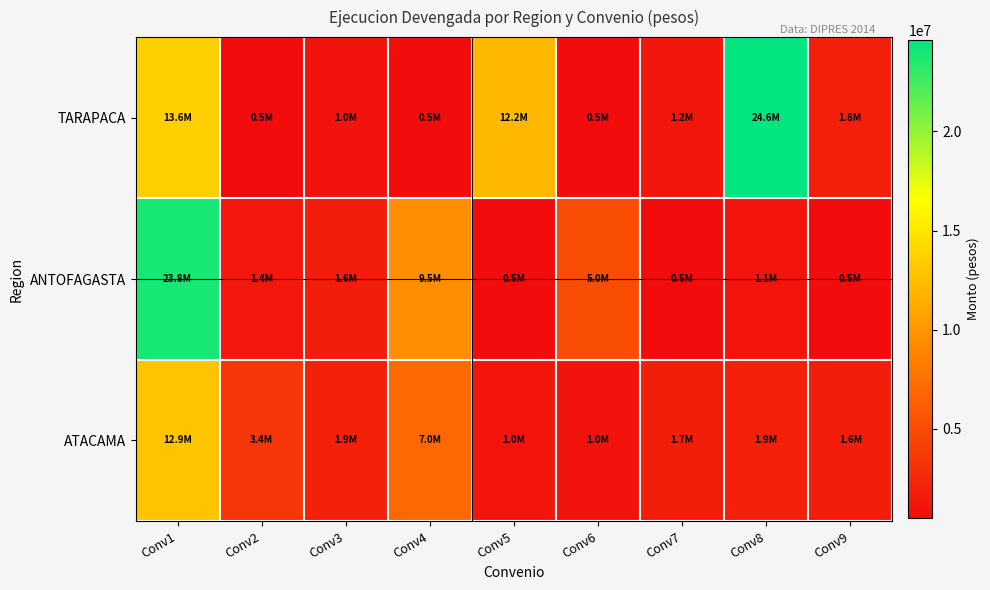

Reading left to right, list all the values displayed in this chart.

TARAPACA: Conv1=13566332	Conv2=500000	Conv3=1000000	Conv4=500000	Conv5=12152274	Conv6=500000	Conv7=1240749	Conv8=24603979	Conv9=1824645
ANTOFAGASTA: Conv1=23805316	Conv2=1385604	Conv3=1647722	Conv4=9476773	Conv5=500000	Conv6=5021629	Conv7=500000	Conv8=1057094	Conv9=500000
ATACAMA: Conv1=12870512	Conv2=3409259	Conv3=1933983	Conv4=7028039	Conv5=1020018	Conv6=1000000	Conv7=1683936	Conv8=1898631	Conv9=1636513